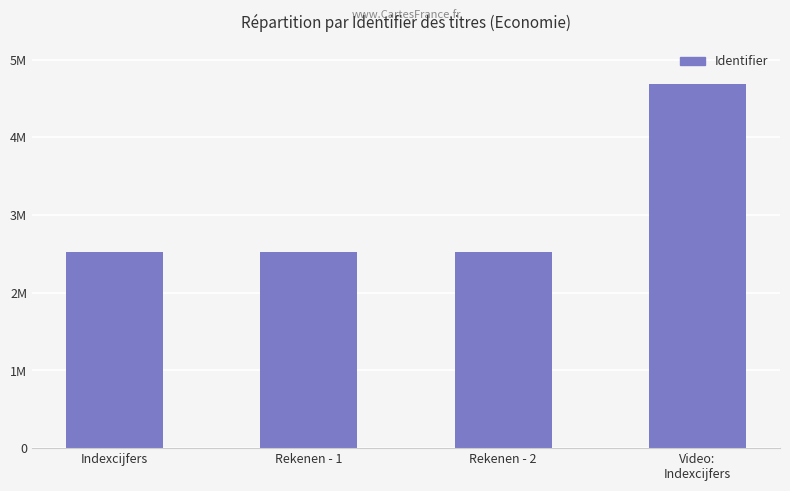

True or false: the data shows 2383907 at Video:
Indexcijfers.

False